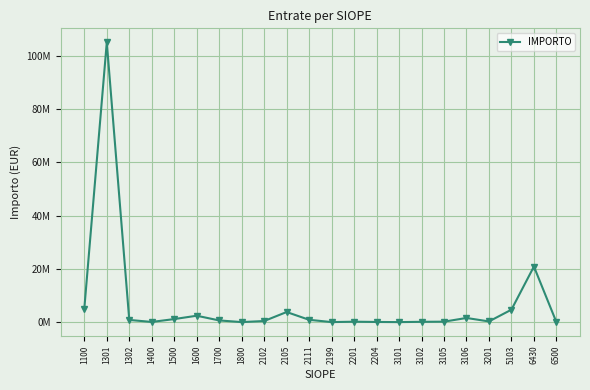

True or false: the data shows 816543.5 at 1302.

True